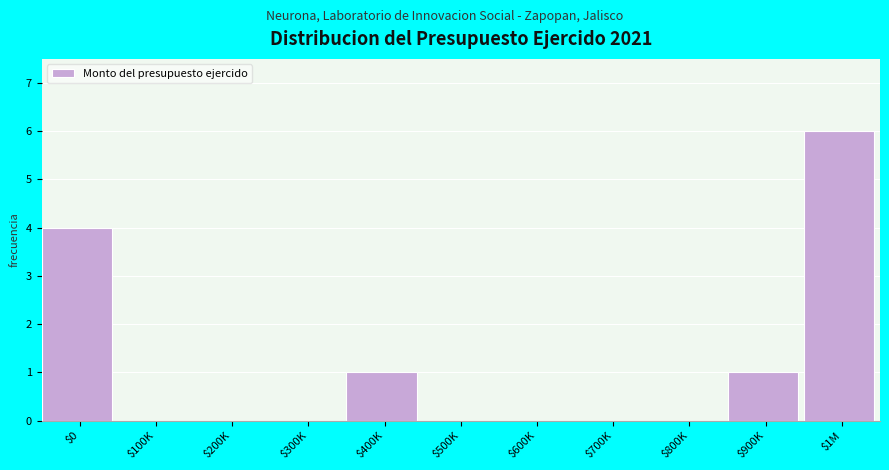

The value at $600K is 4. True or false?

False